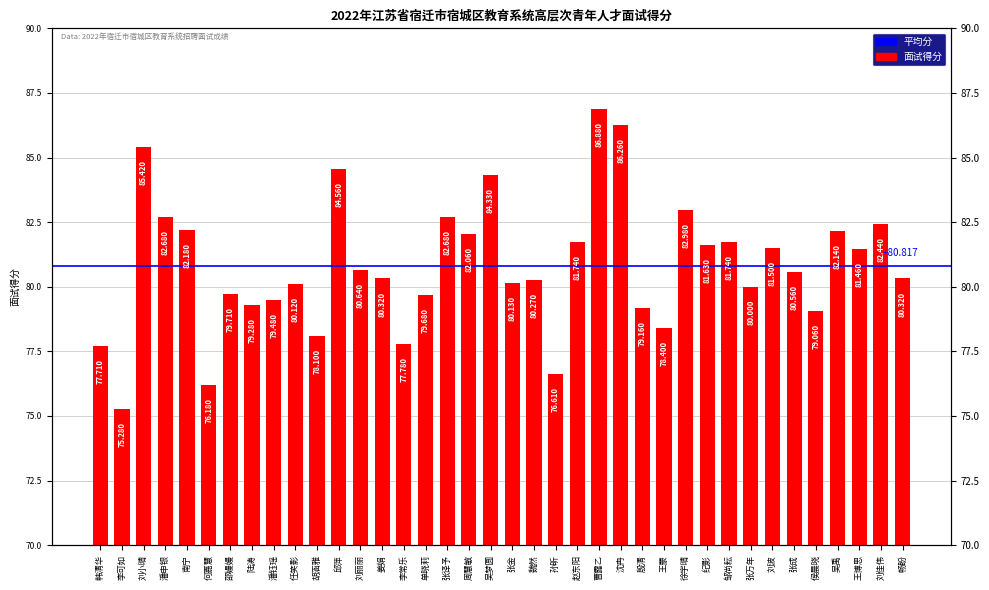

What is the sum of the values at 赵东阳 and 张万年?

161.7